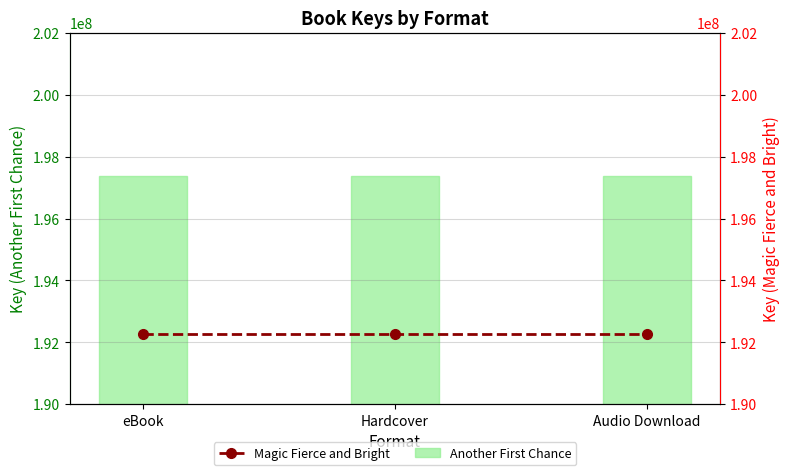

List the series in order of their peak value, highest first.

Another First Chance, Magic Fierce and Bright